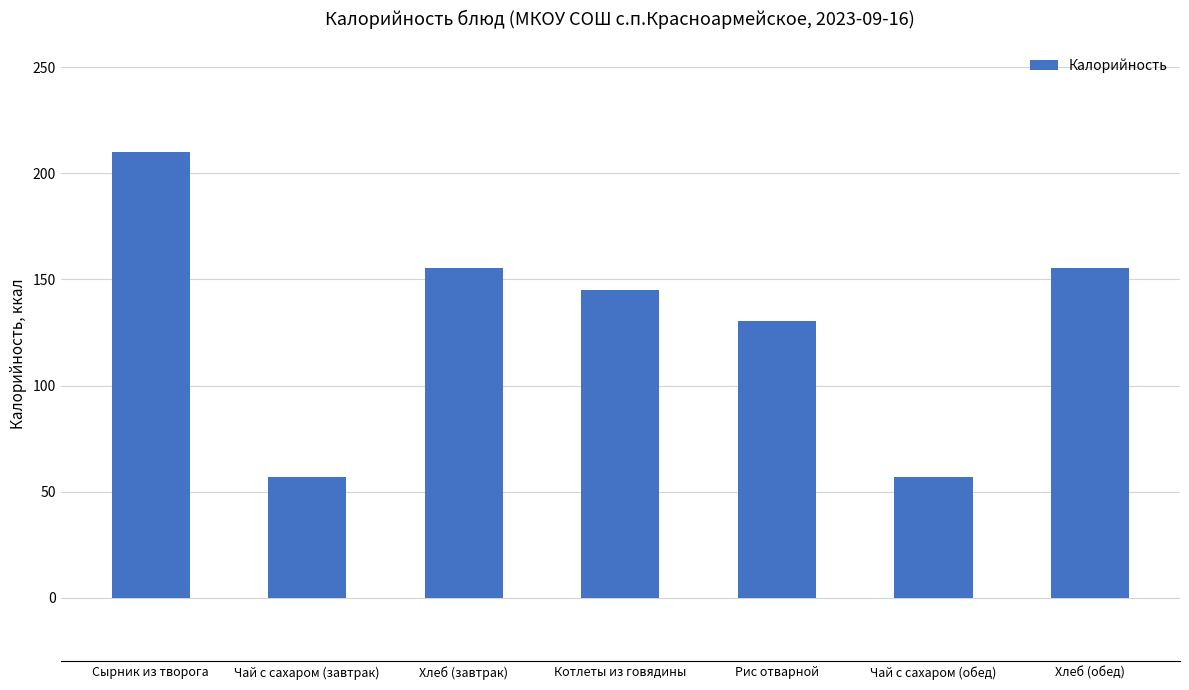

Which has a higher value, Рис отварной or Хлеб (завтрак)?

Хлеб (завтрак)